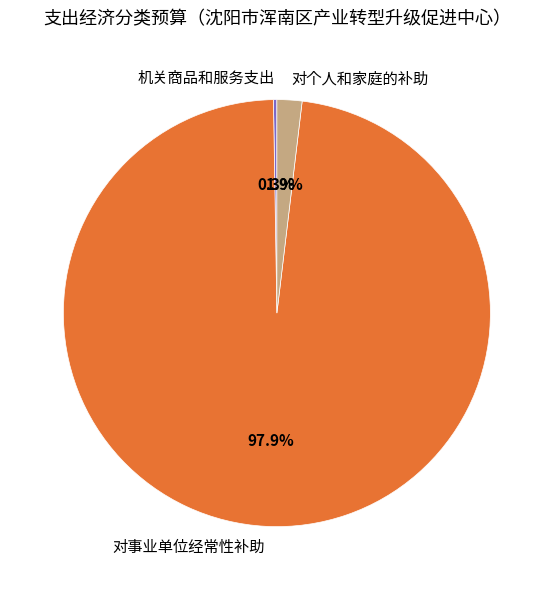

What percentage is NOT represented by 对个人和家庭的补助?

98.1%